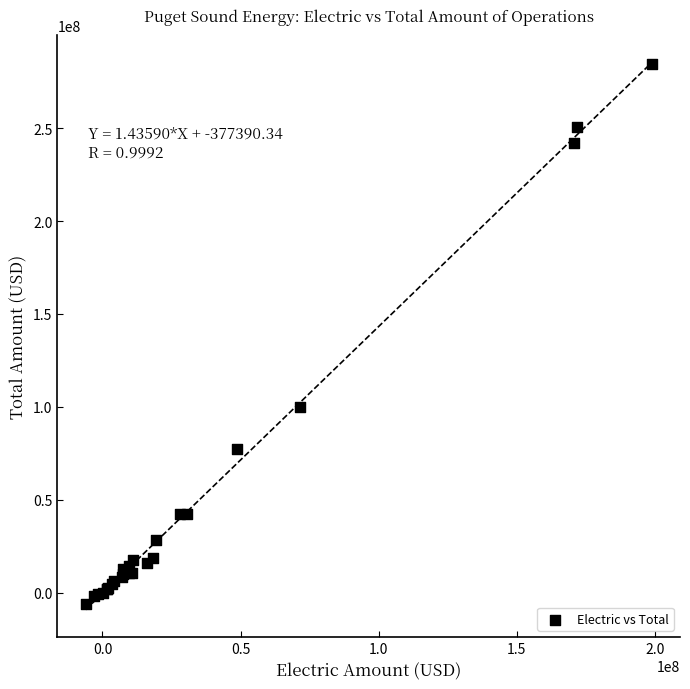

What Y value in the scatter plot is closest to 139086868?

100141476.9